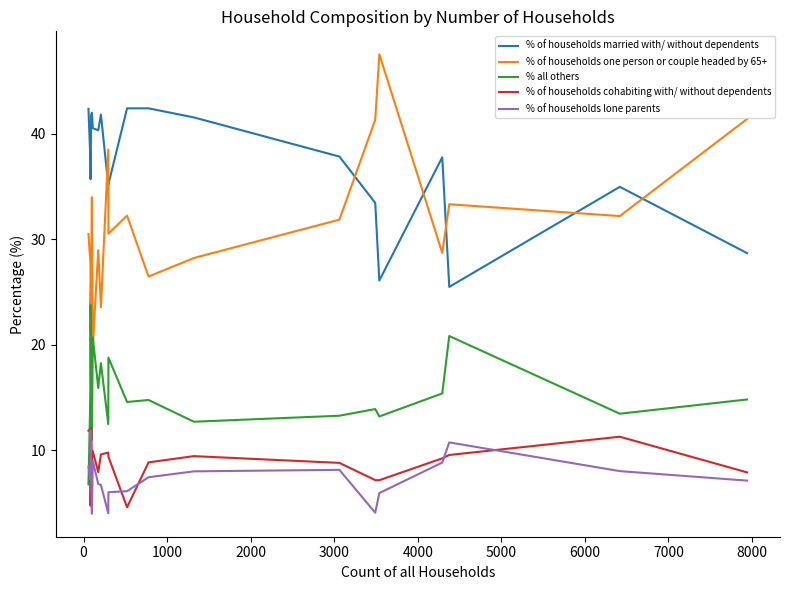

What is the difference between the maximum and second lowest values in the % of households one person or couple headed by 65+ series?

24.0